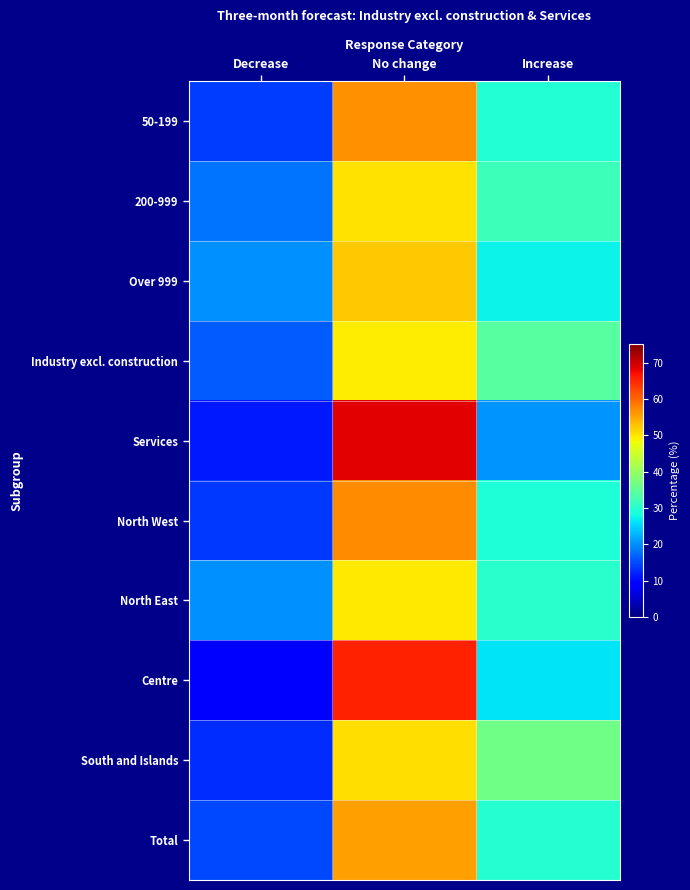

Reading right to left, extract all data points from this chart.

50-199: Increase=29.4	No change=56.8	Decrease=13.8
200-999: Increase=31.9	No change=50.2	Decrease=17.9
Over 999: Increase=27.5	No change=52.4	Decrease=20.1
Industry excl. construction: Increase=34.3	No change=49.5	Decrease=16.3
Services: Increase=20.2	No change=68.4	Decrease=11.3
North West: Increase=29.3	No change=57.0	Decrease=13.7
North East: Increase=30.2	No change=49.7	Decrease=20.1
Centre: Increase=26.2	No change=65.4	Decrease=8.5
South and Islands: Increase=36.5	No change=50.7	Decrease=12.9
Total: Increase=29.8	No change=55.5	Decrease=14.7